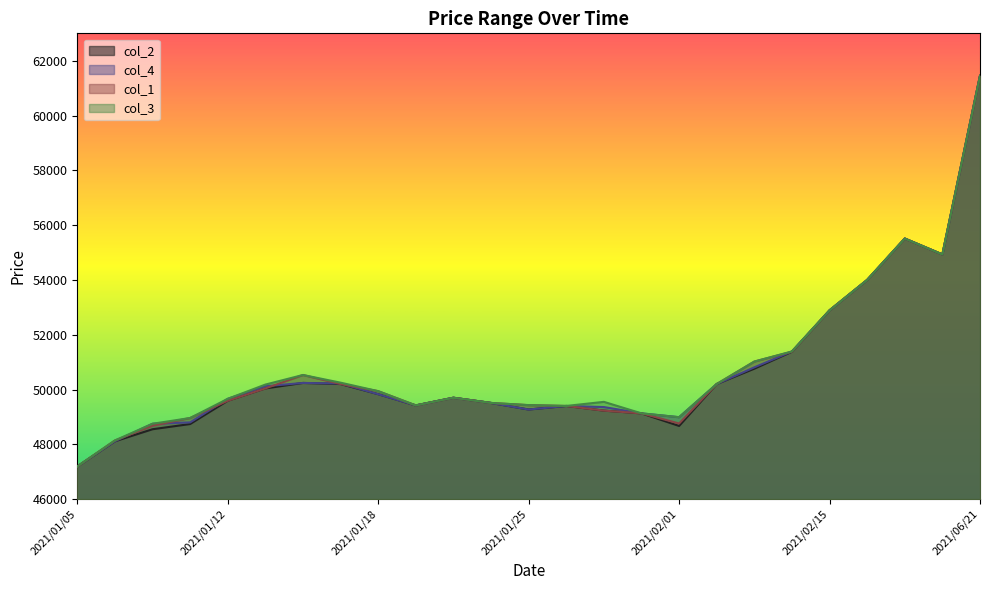

How many values in the col_4 series are below 49700?

12